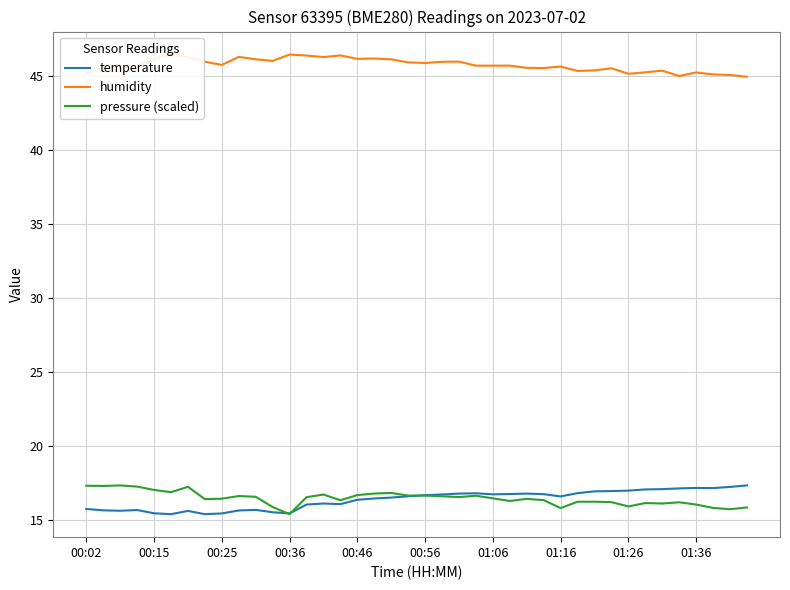

Which series has the largest total across all categories?

humidity